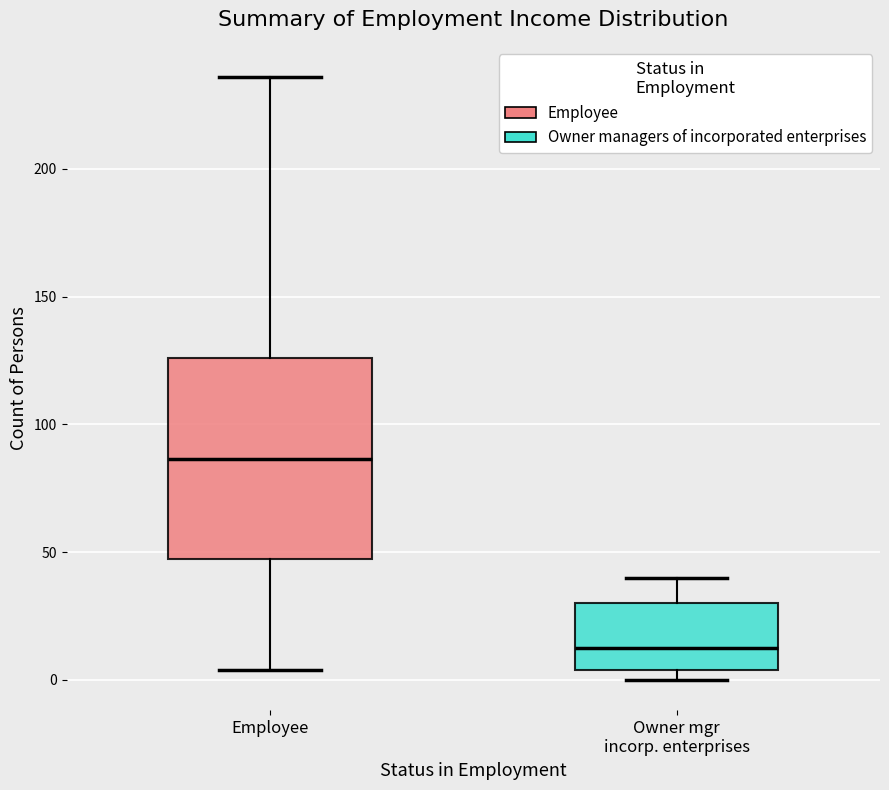

Which box has the highest median line?

Employee